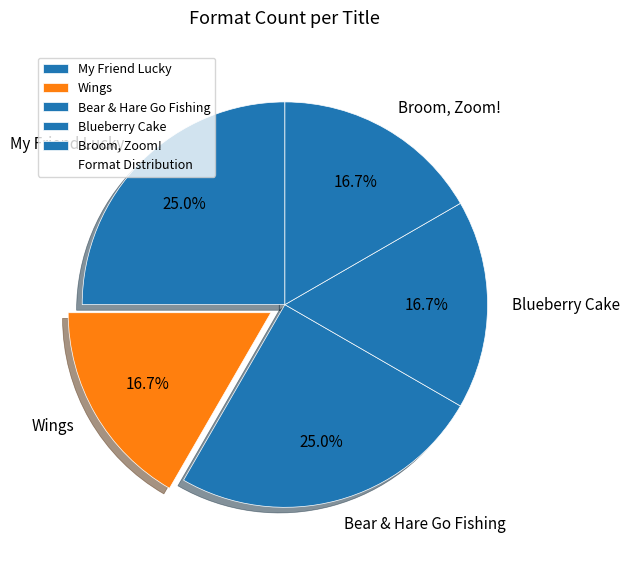

To the nearest percent, what is the average slice percentage?

20%